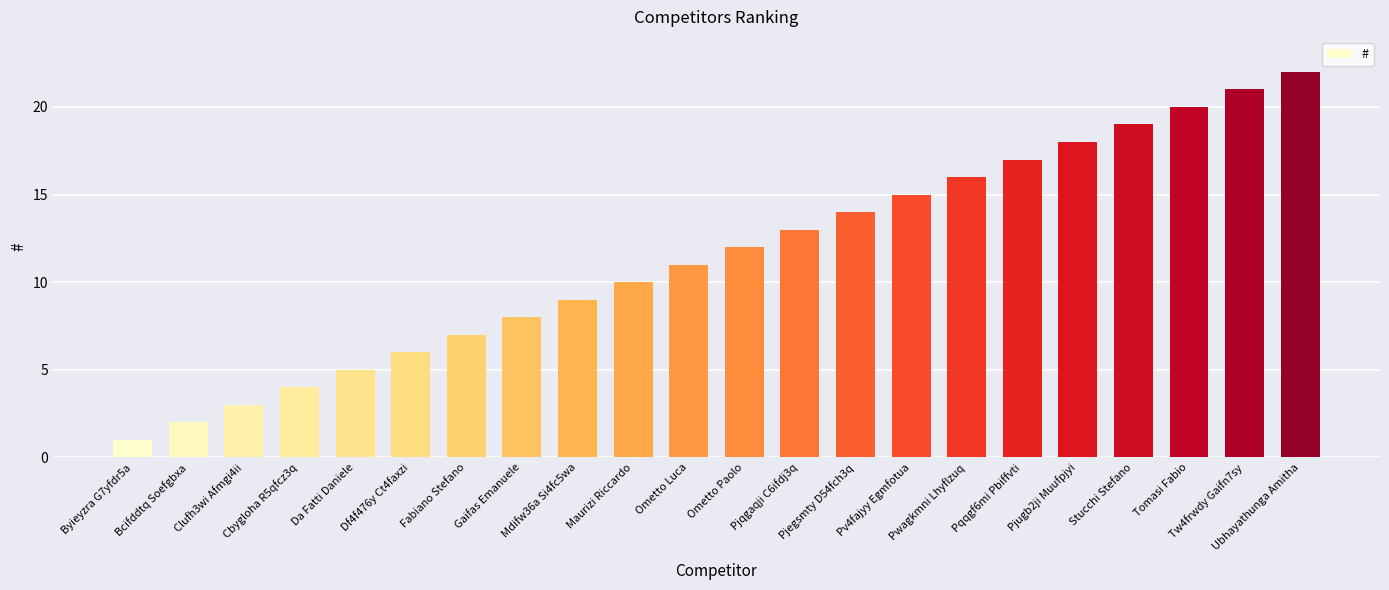

List the labels in order of value, largest first.

Ubhayathunga Amitha, Tw4frwdy Gaifn7sy, Tomasi Fabio, Stucchi Stefano, Pjugb2ji Muufpjyi, Pqqgf6mi Pbiffvti, Pwagkmni Lhyflzuq, Pv4fajyy Egmfotua, Pjegsmty D54fch3q, Pjqgaqji C6ifdj3q, Ometto Paolo, Ometto Luca, Maurizi Riccardo, Mdifw36a Si4fc5wa, Gaifas Emanuele, Fabiano Stefano, Df4f476y Ct4faxzi, Da Fatti Daniele, Cbygloha R5qfcz3q, Clufh3wi Afmgi4ii, Bcifddtq Soefgbxa, Byieyzra G7yfdr5a